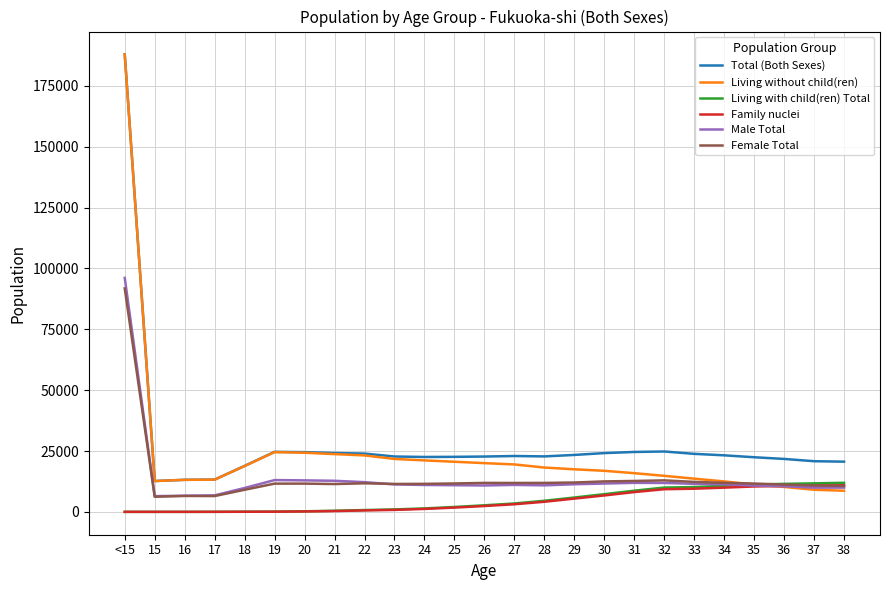

Where is Female Total nearest to the value 49019?

32